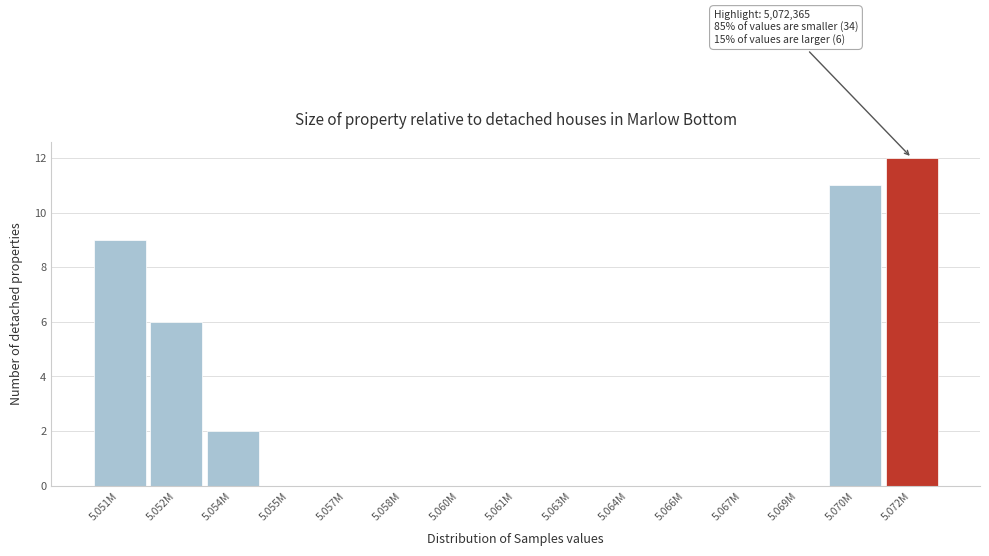

Reading right to left, extract all data points from this chart.

5.072M=12	5.070M=11	5.069M=0	5.067M=0	5.066M=0	5.064M=0	5.063M=0	5.061M=0	5.060M=0	5.058M=0	5.057M=0	5.055M=0	5.054M=2	5.052M=6	5.051M=9